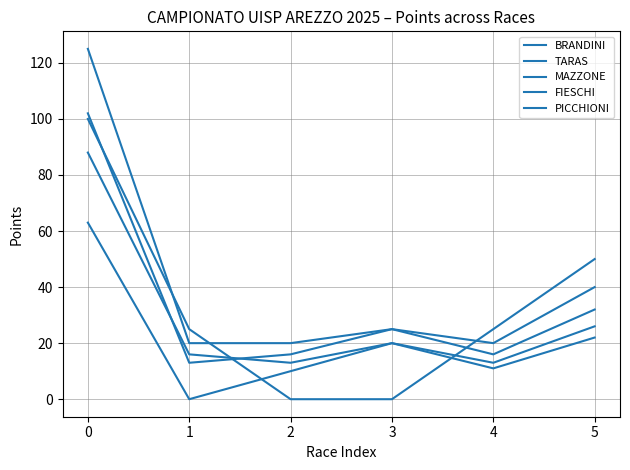

At which label is BRANDINI closest to 72?

5